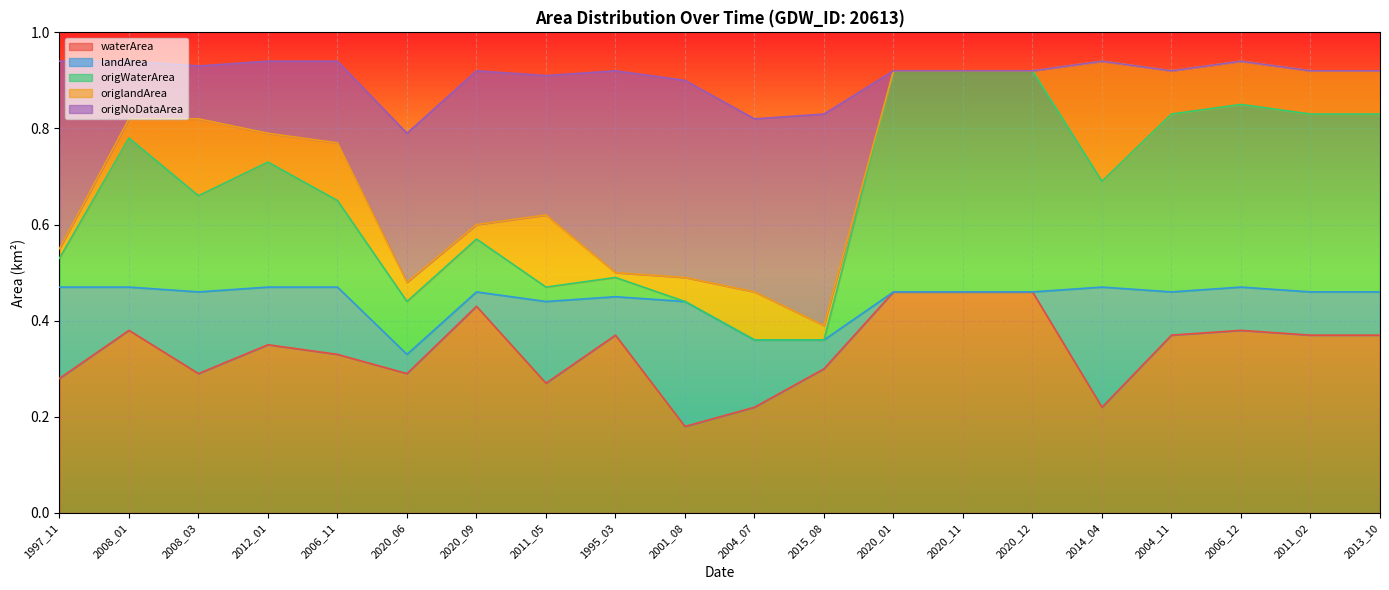

Is it true that waterArea equals 0.6 at 2012_01?

False